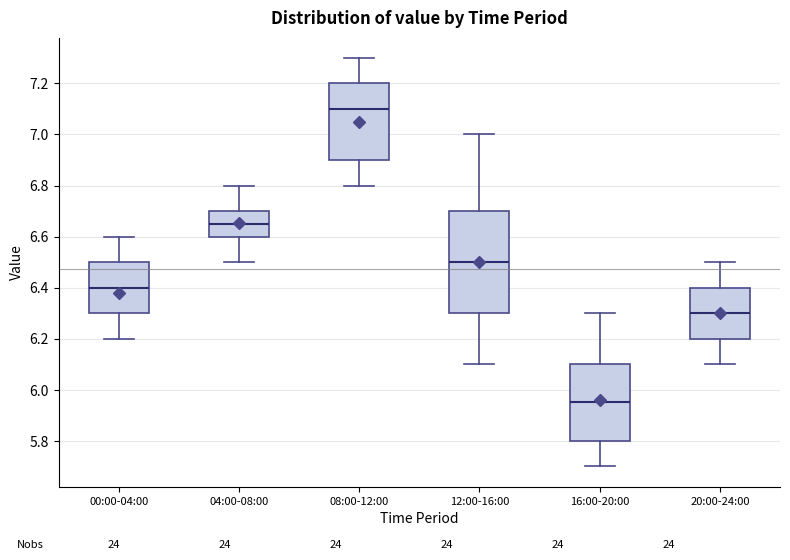

Reading left to right, read every box against the y-axis: the position of its median line, the range the box covers, and the ends of its whiskers. The values are not printed on the chart, so give them approximately, as read against the axis.

00:00-04:00: median 6.40, box 6.30 to 6.50, whiskers 6.20 to 6.60
04:00-08:00: median 6.66, box 6.60 to 6.70, whiskers 6.50 to 6.80
08:00-12:00: median 7.10, box 6.90 to 7.20, whiskers 6.80 to 7.30
12:00-16:00: median 6.50, box 6.30 to 6.70, whiskers 6.10 to 7.00
16:00-20:00: median 5.96, box 5.80 to 6.10, whiskers 5.70 to 6.30
20:00-24:00: median 6.30, box 6.20 to 6.40, whiskers 6.10 to 6.50